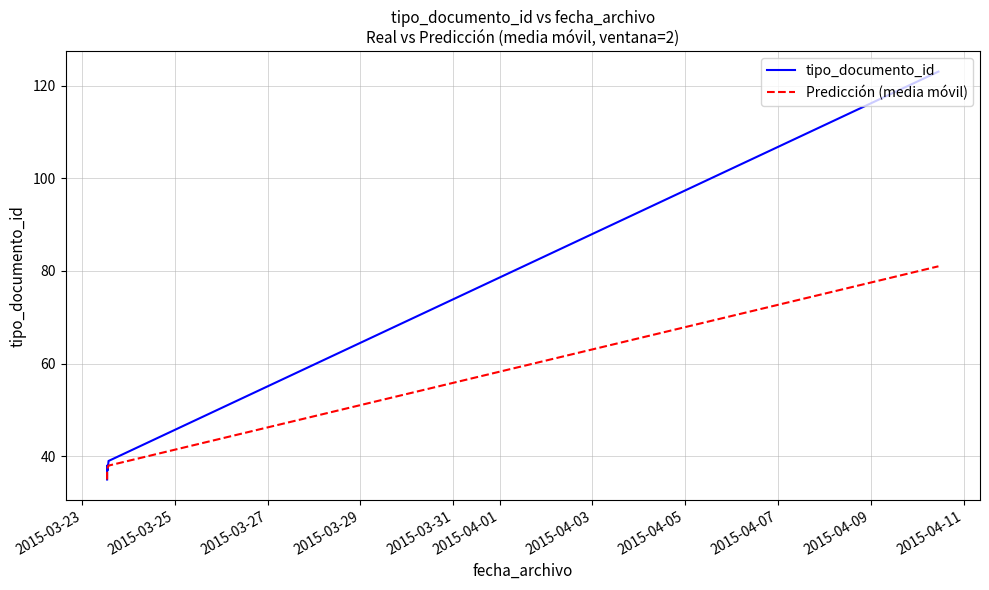

Reading left to right, transcribe all the data shown in this chart.

tipo_documento_id: 35.0	36.0	38.0	37.0	39.0	123.0
Predicción (media móvil): 35.0	35.5	37.0	37.5	38.0	81.0